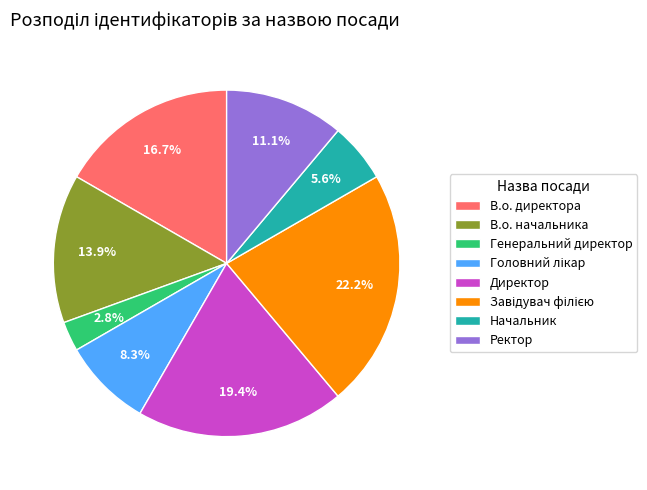

What is the smallest slice in the pie chart?

Генеральний директор